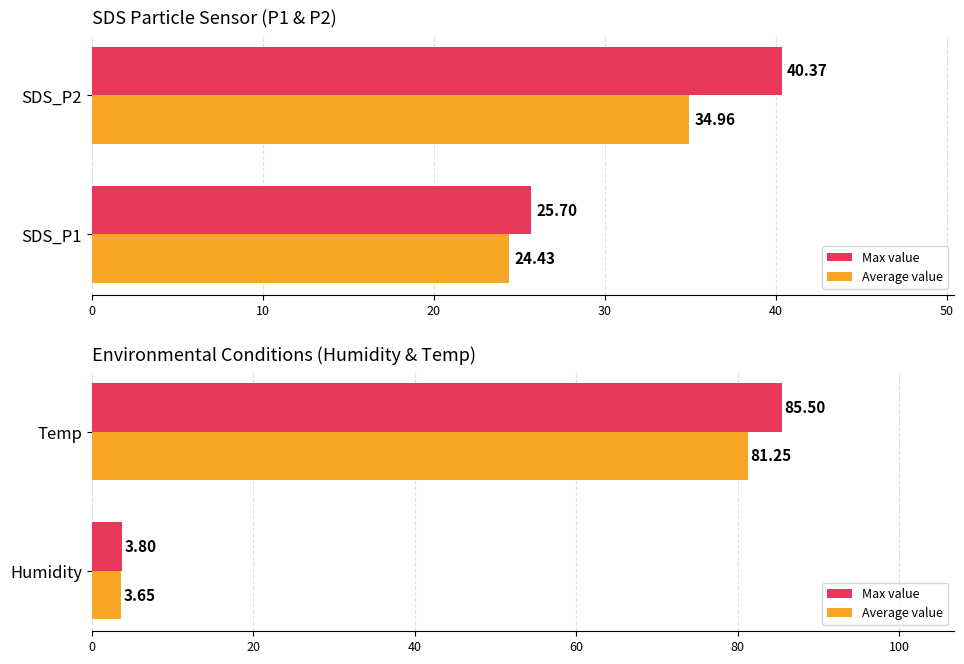

What is the value of the Max value bar at the 2nd from the left?

3.8